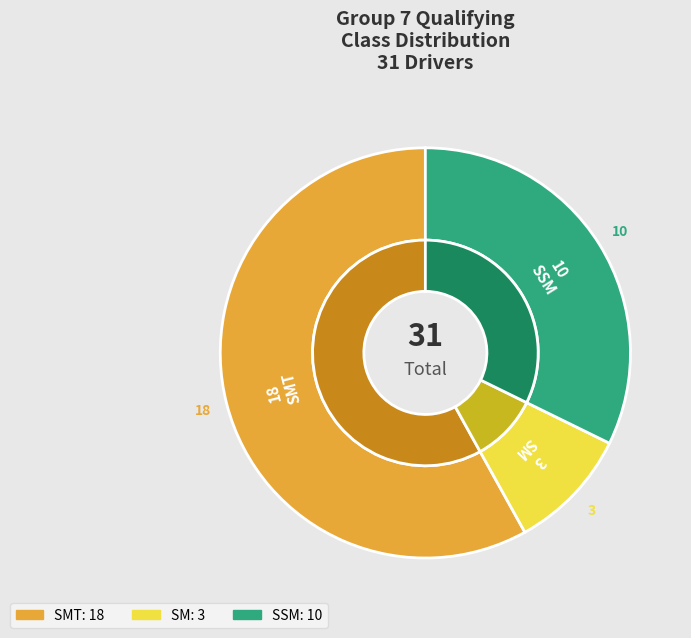

Which slice is the largest?

SMT